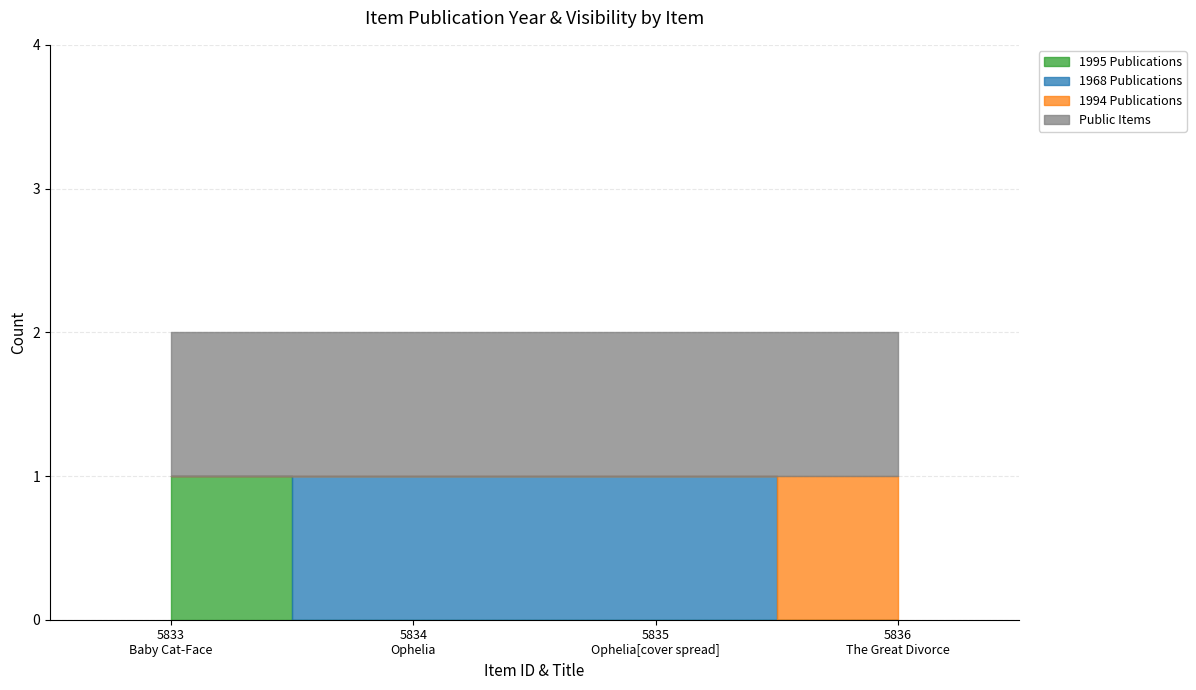

True or false: 1994 Publications has a value of 1 at 5836
The Great Divorce.

True